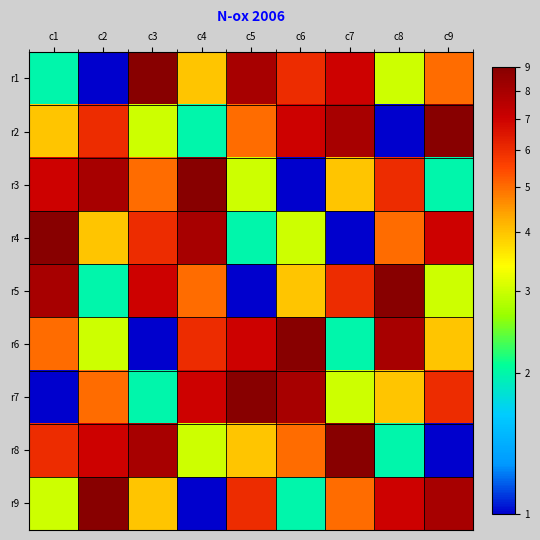

What is the total value across all series at c1?

45